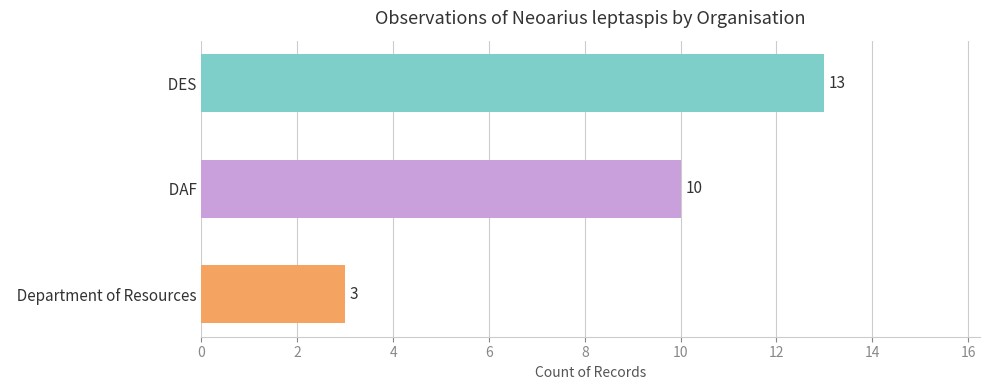

List the labels in order of value, smallest first.

Department of Resources, DAF, DES